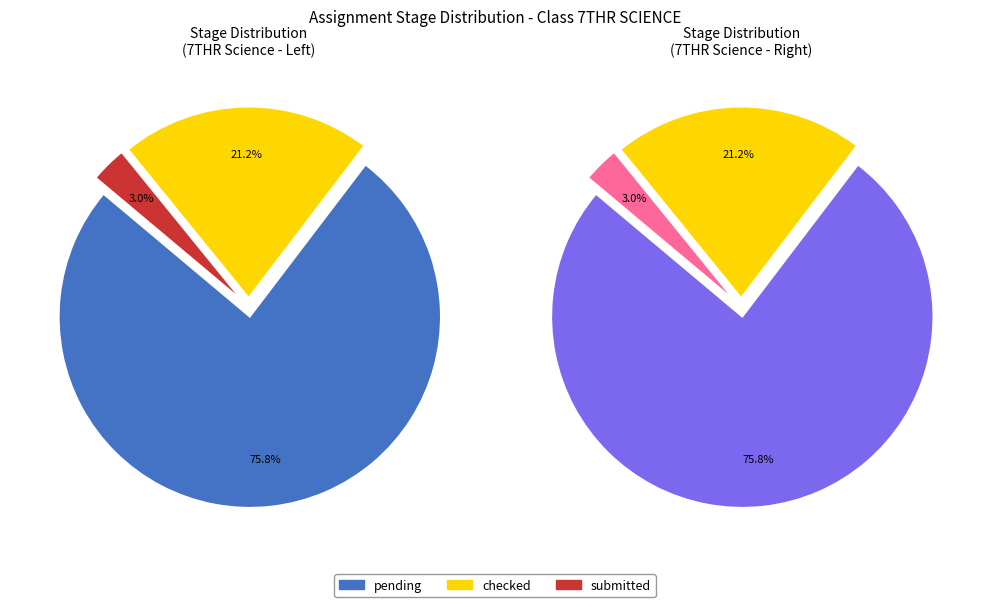

Which has a higher value, pending or checked?

pending